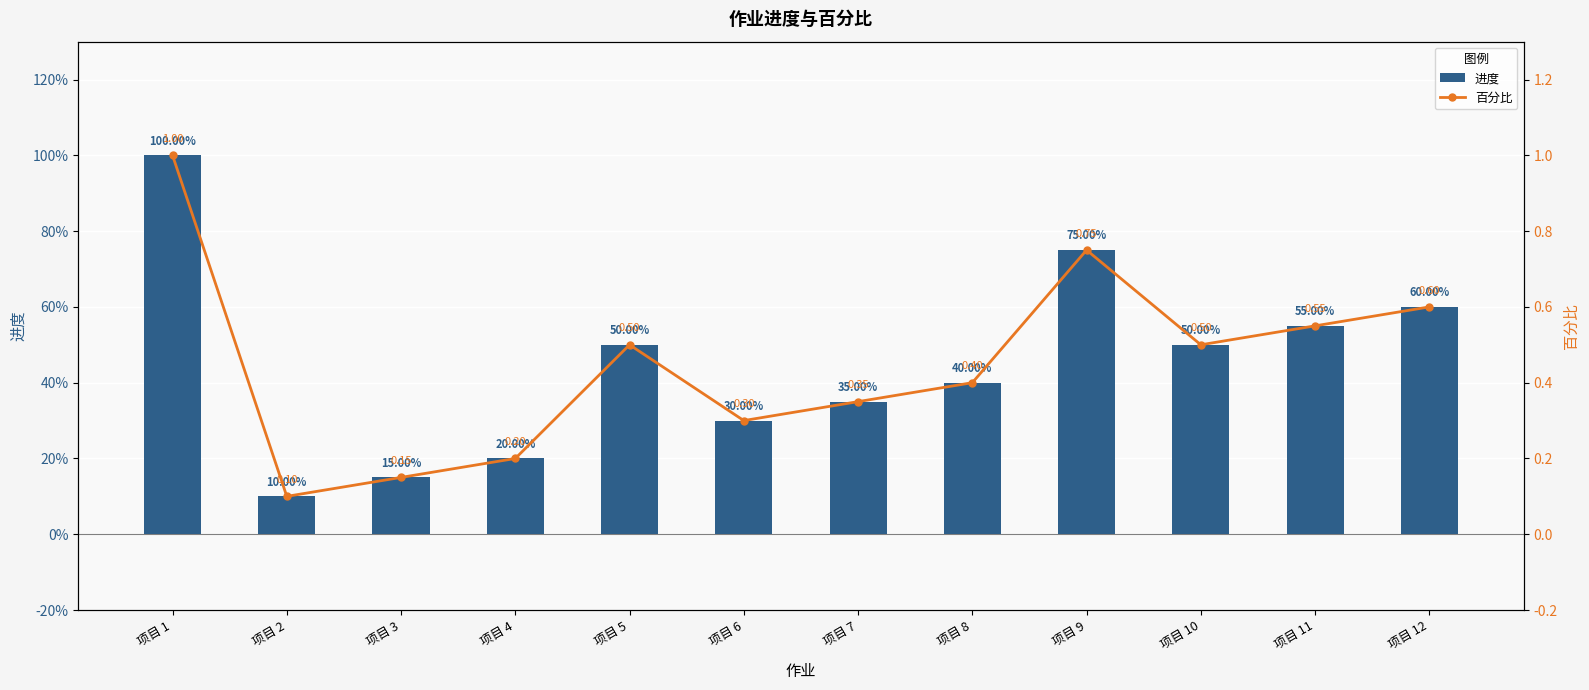

Between 项目 9 and 项目 11, which series saw the biggest shift?

进度